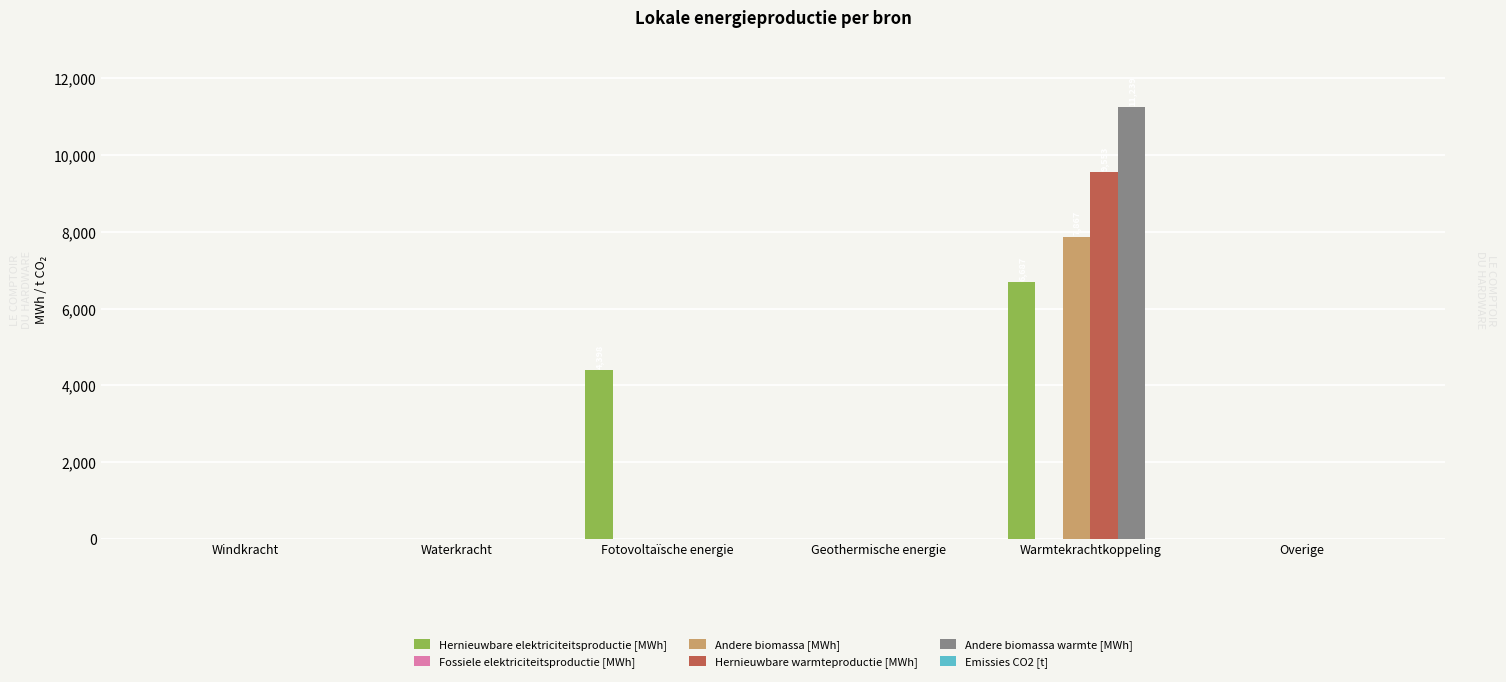

The Andere biomassa [MWh] series shows -4749.8 at Windkracht. True or false?

False